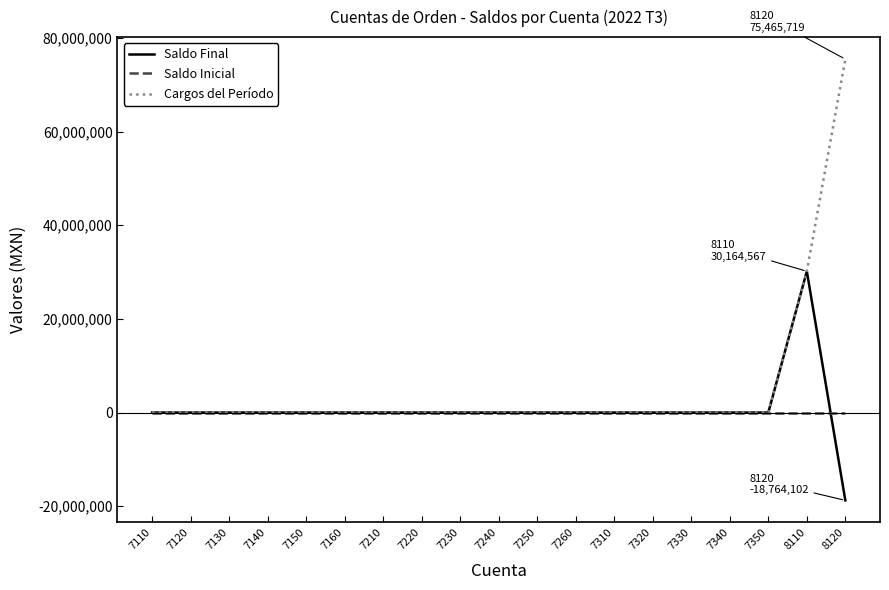

What is the smallest value displayed?

-18764101.8